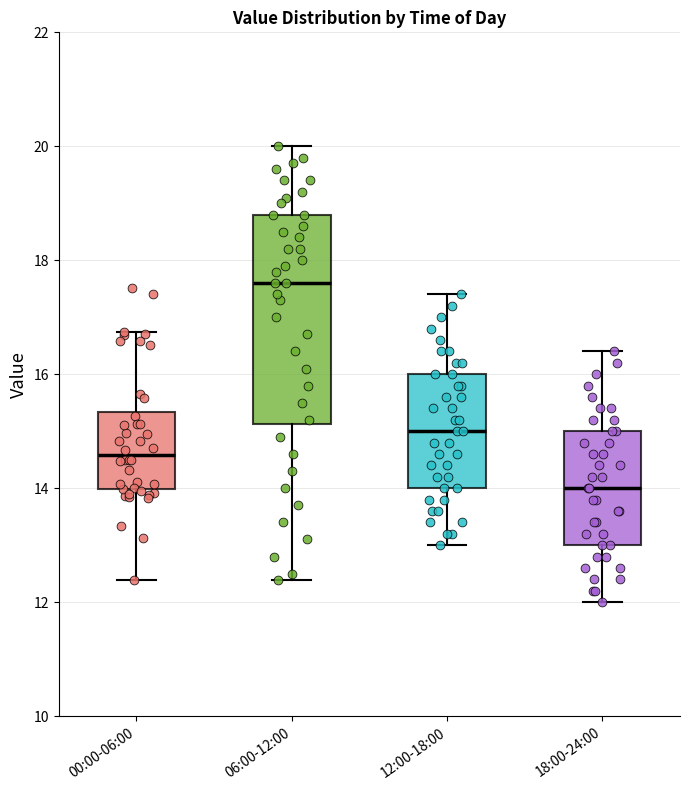

Where is the upper edge of the box for 18:00-24:00 on the y-axis? The values are not printed on the chart, so give them approximately, as read against the axis.

15.0